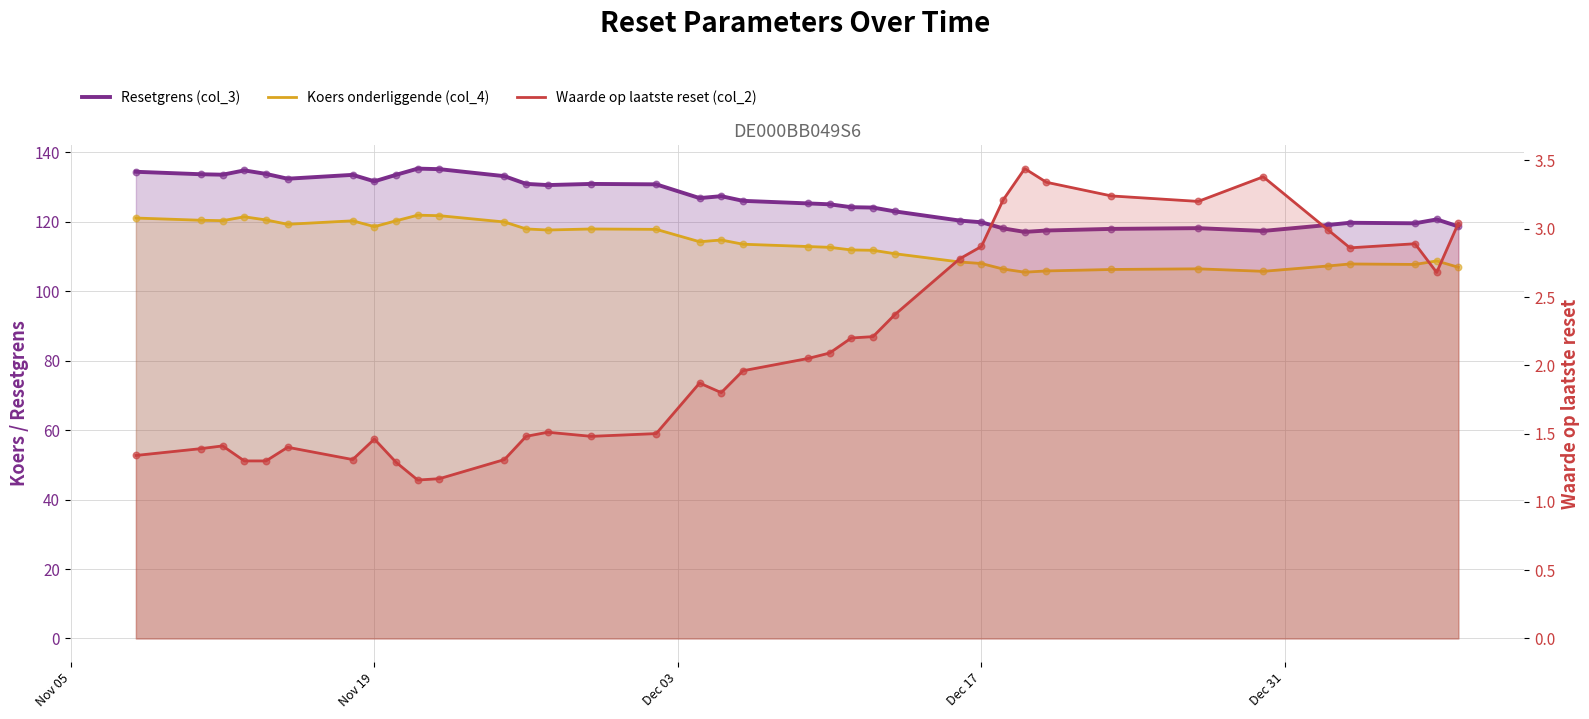

Which series reaches the minimum Y coordinate?

Waarde op laatste reset (col_2)